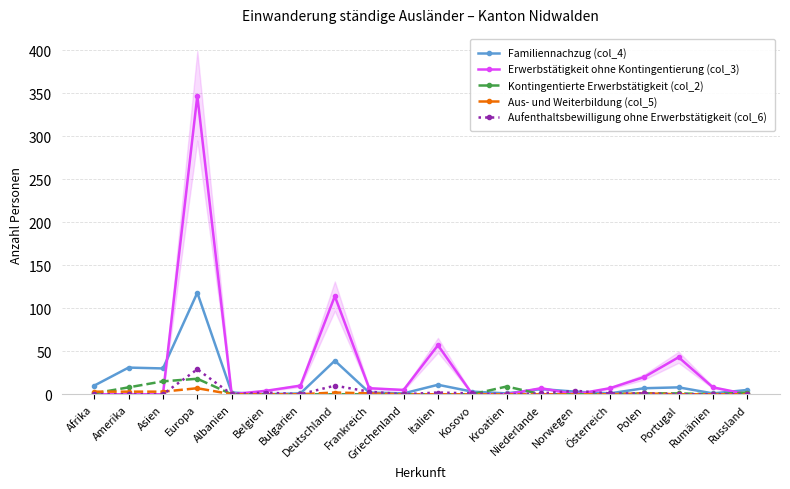

Which label corresponds to the largest value in the chart?

Europa